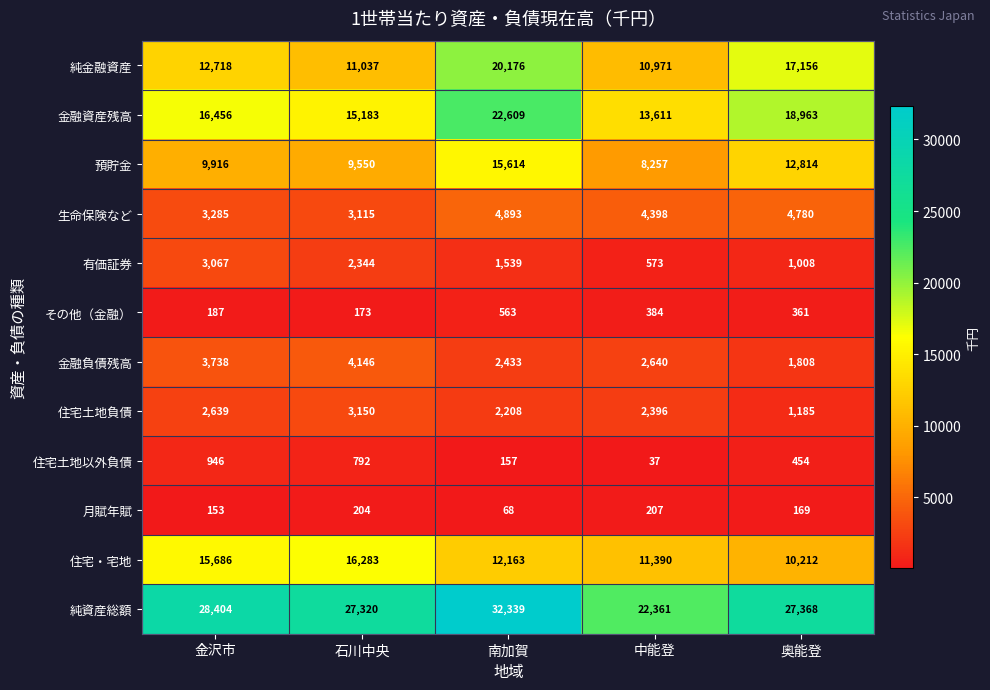

Count the number of categories in the chart.

5